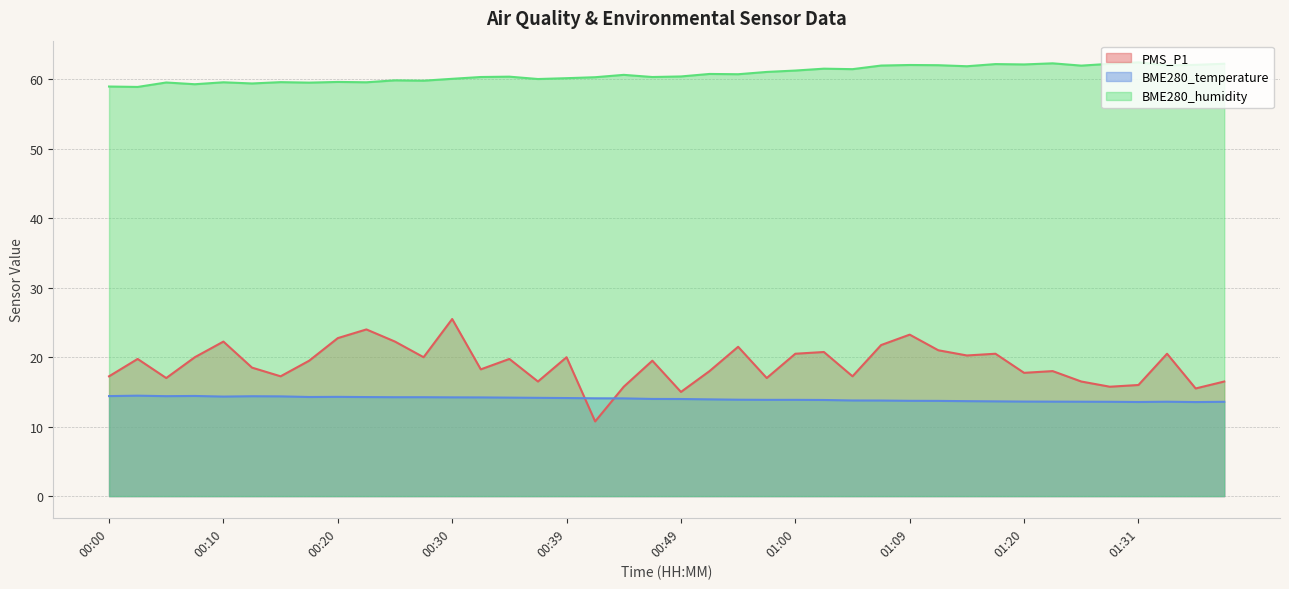

What is the label of the 12th point from the right?

01:09